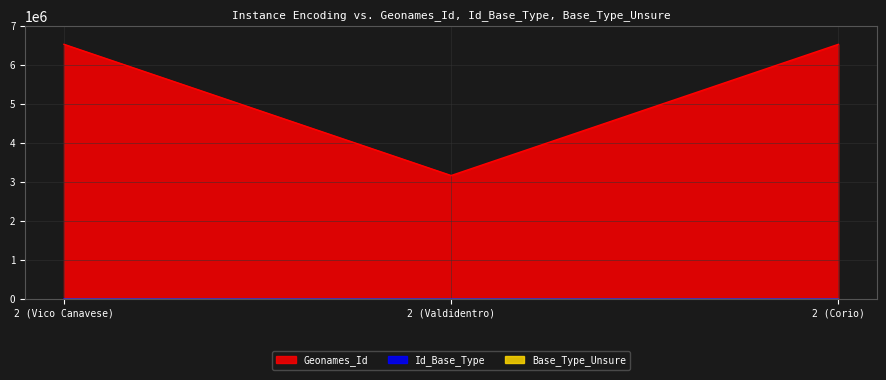

Which category has the highest value in the Geonames_Id series?

2 (Vico Canavese)